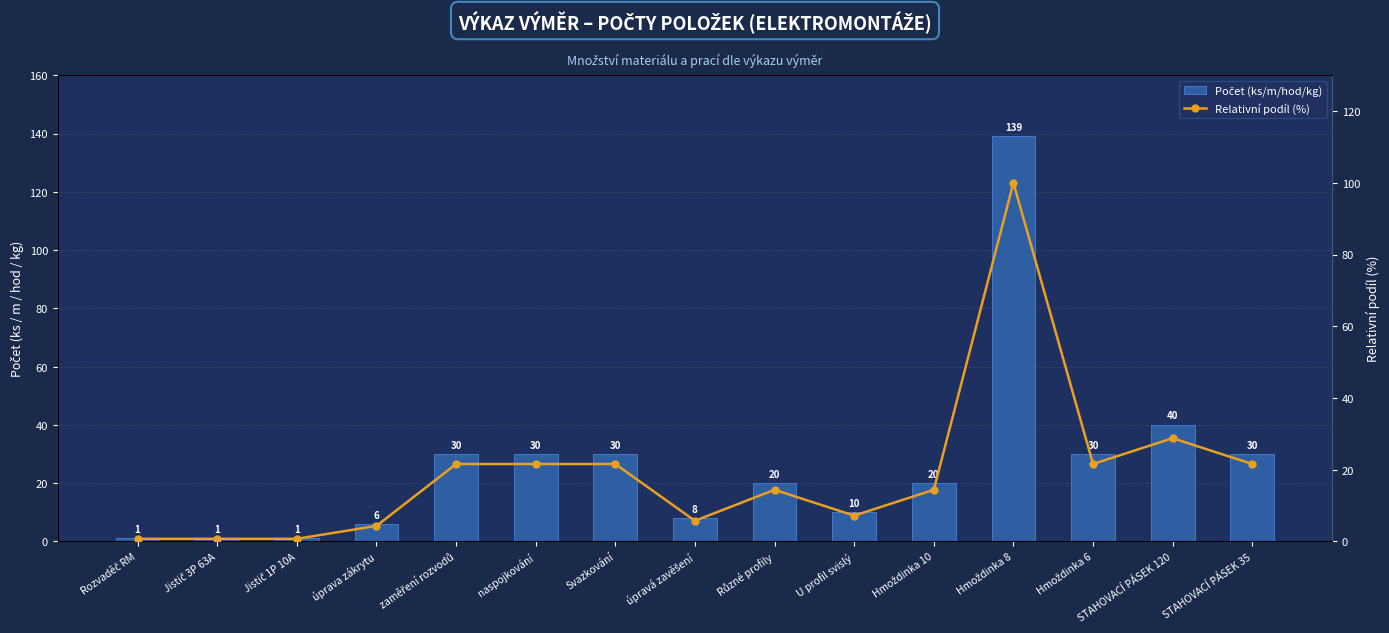

The value of Relativní podíl (%) at U profil svislý is 1.9. True or false?

False